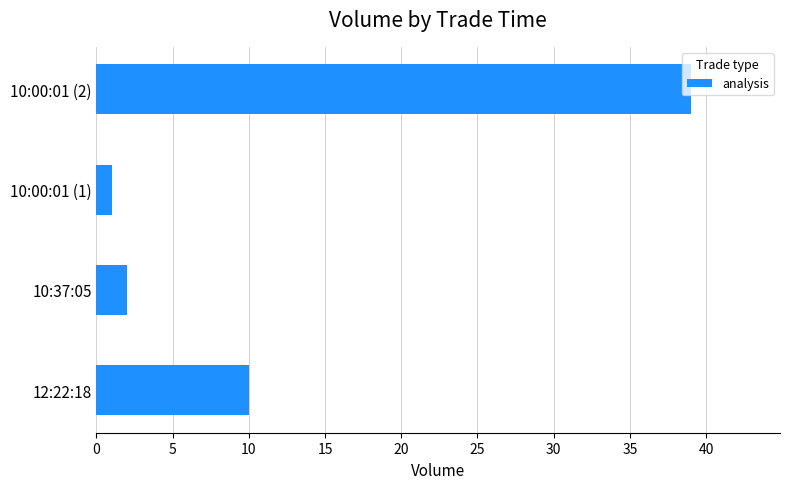

What is the sum of all values?

52